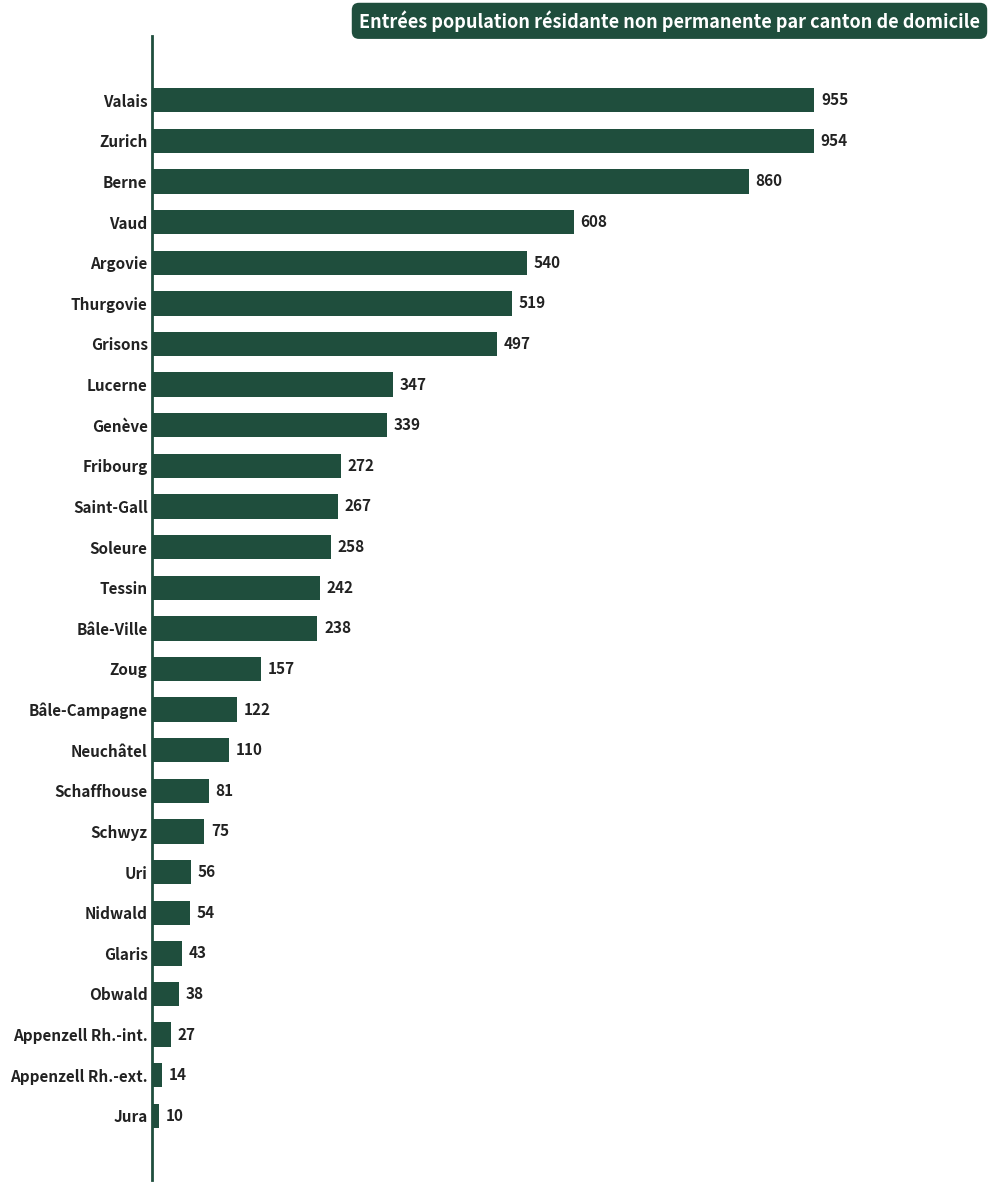

Are the bars horizontal?

Yes